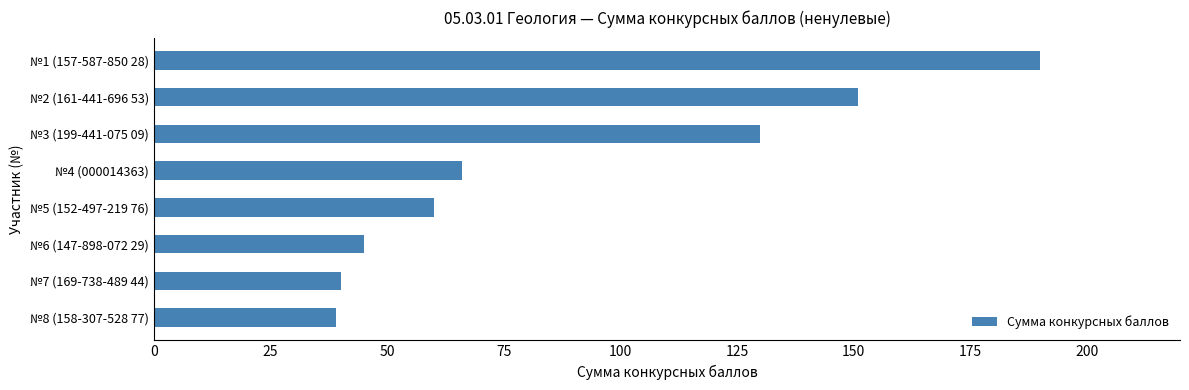

How many data points does each series have?

8